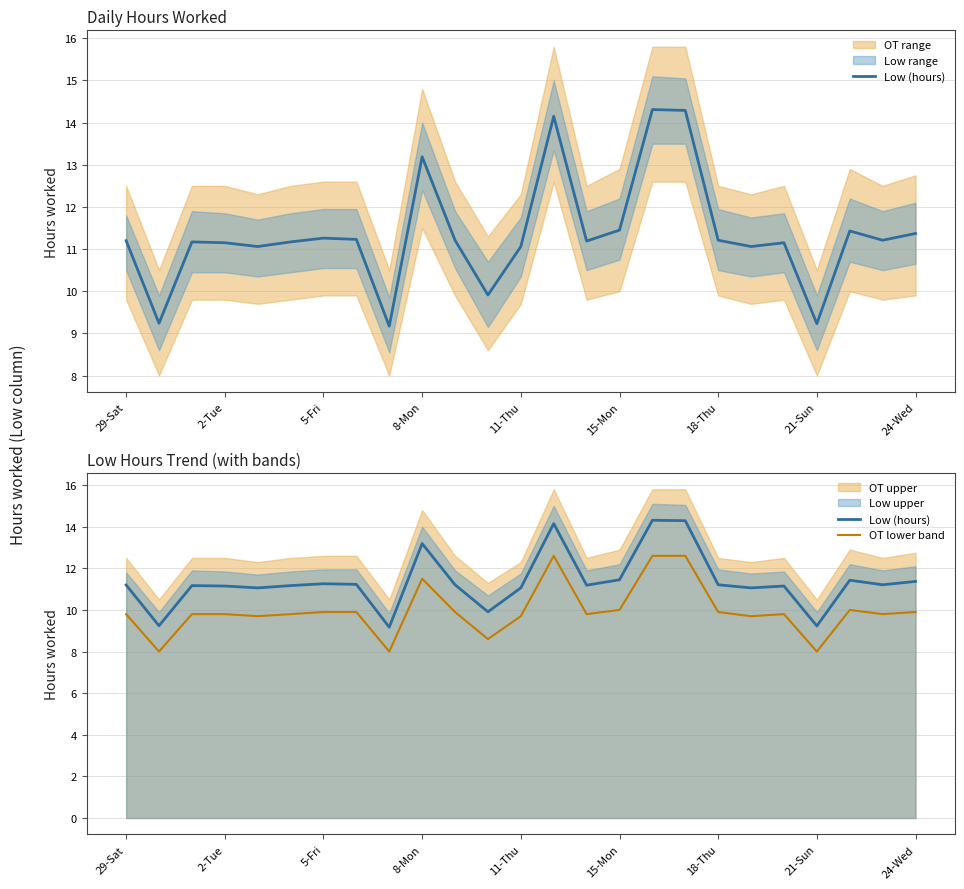

What is the value of the Low (hours) point at the 2nd from the left?

9.2